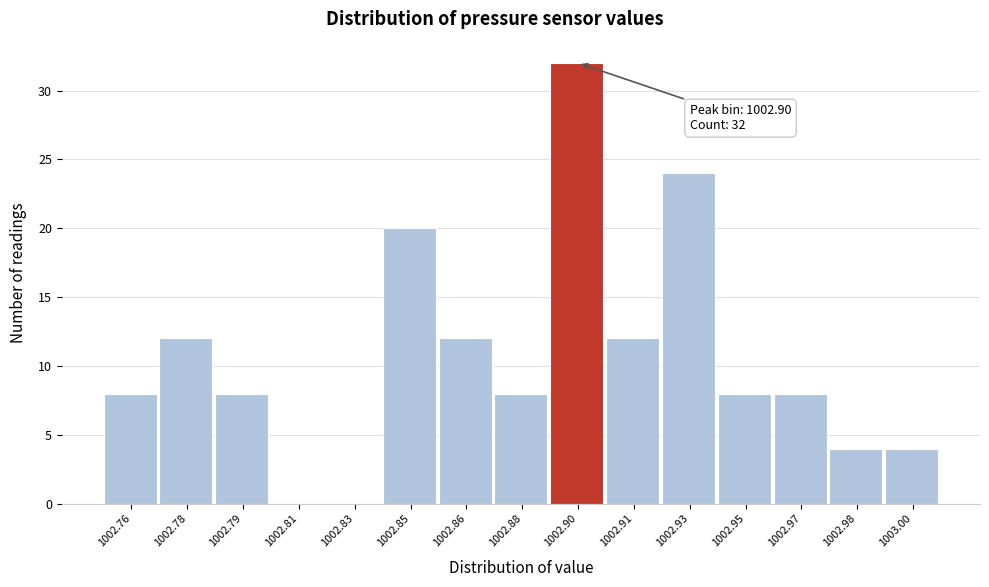

Reading left to right, transcribe all the data shown in this chart.

1002.76=8	1002.78=12	1002.79=8	1002.81=0	1002.83=0	1002.85=20	1002.86=12	1002.88=8	1002.90=32	1002.91=12	1002.93=24	1002.95=8	1002.97=8	1002.98=4	1003.00=4